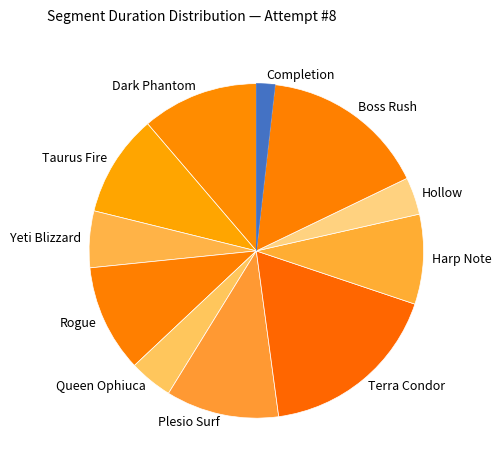

Which category has the biggest portion of the pie?

Terra Condor